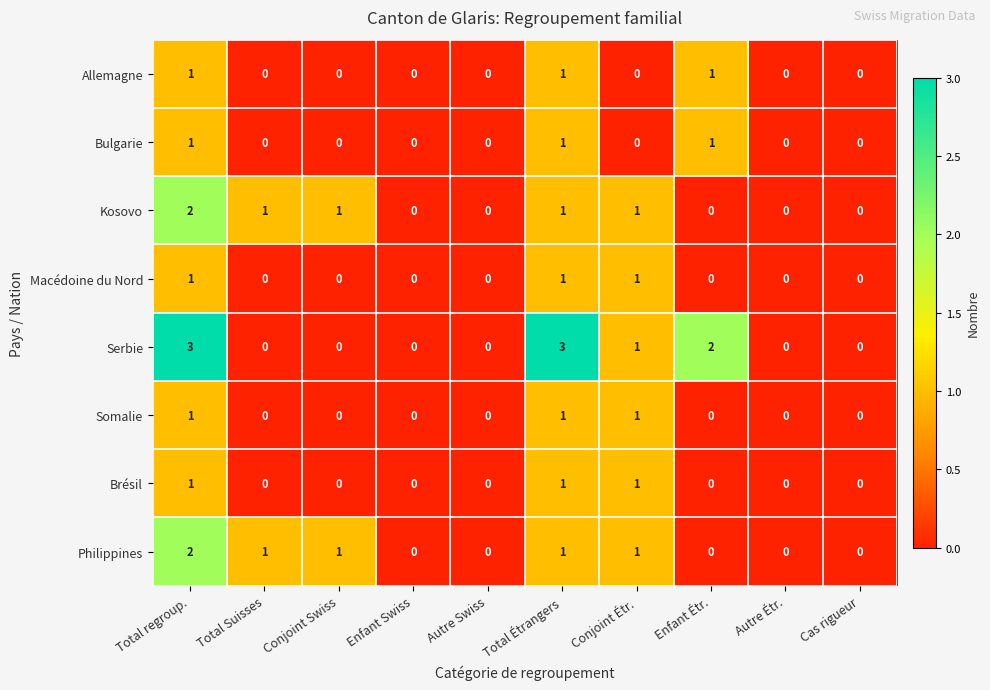

Between Enfant Swiss and Enfant Étr., which series saw the biggest shift?

Serbie